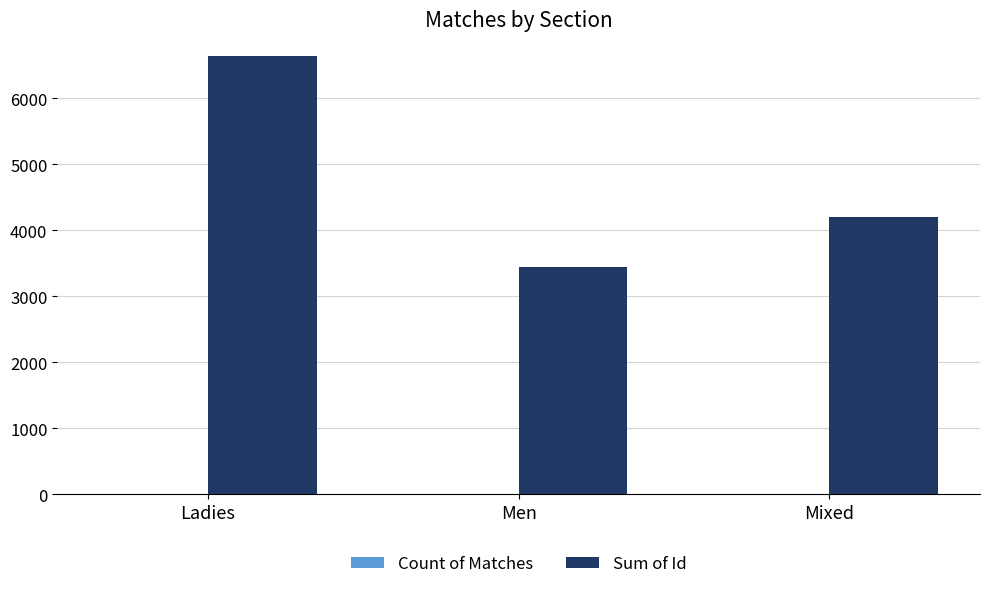

What is the sum of all Sum of Id values?

14286